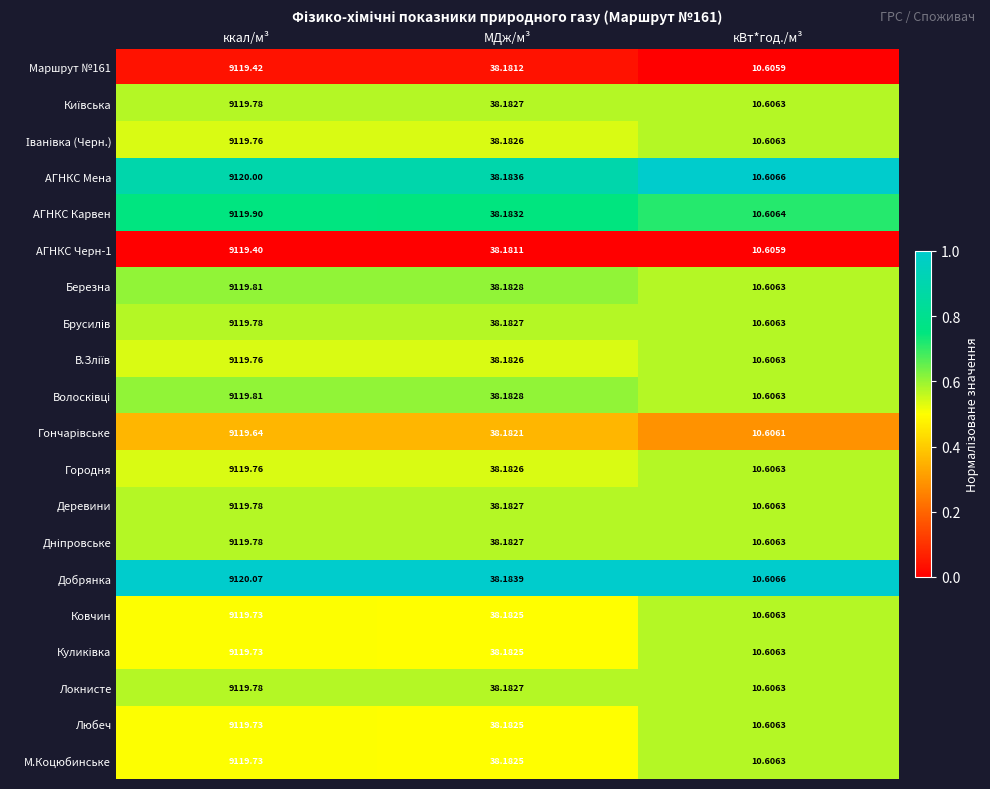

Which series has the widest spread of values?

Добрянка